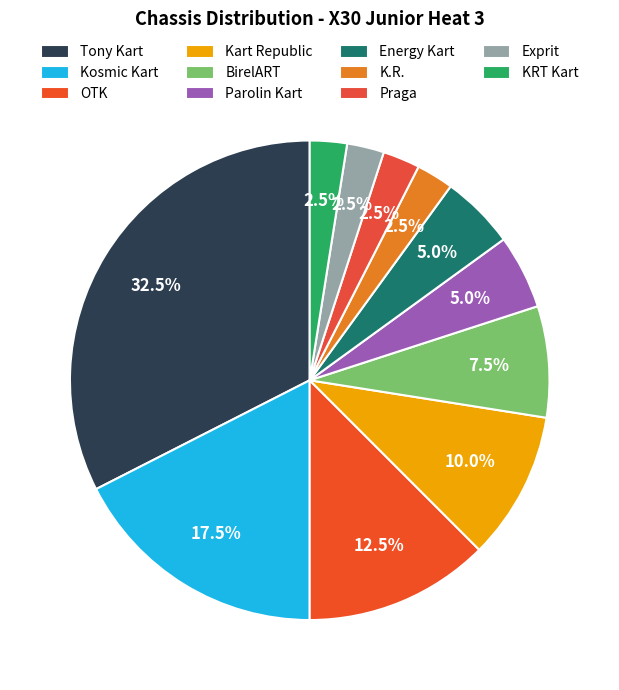

Is the sum of Kosmic Kart and KRT Kart greater than half?

No